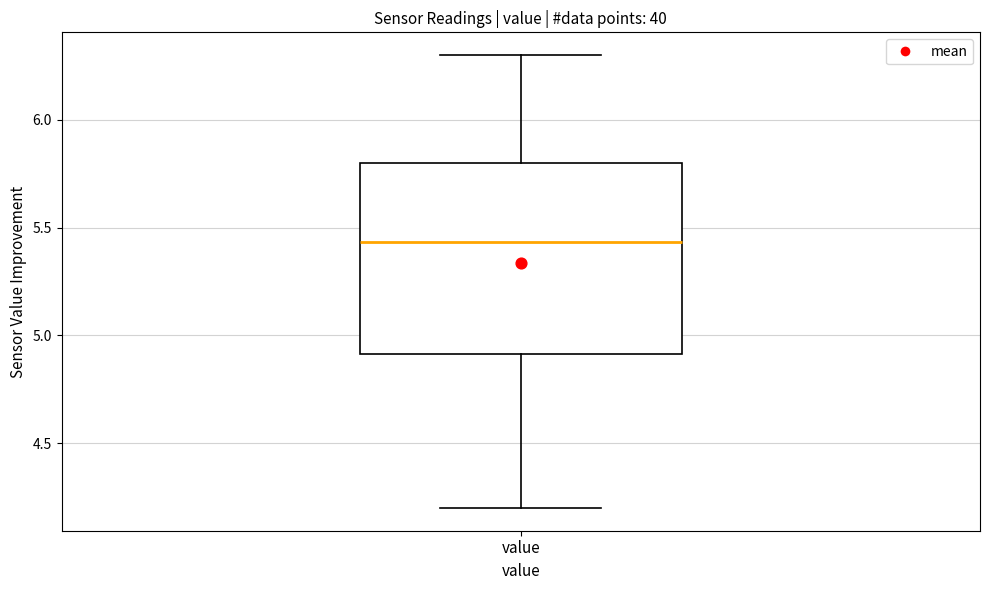

Read this box plot against the y-axis: the position of the median line, the range covered by the box, and the ends of both whiskers. The values are not printed on the chart, so give them approximately, as read against the axis.

median 5.45, box 4.90 to 5.80, whiskers 4.20 to 6.30